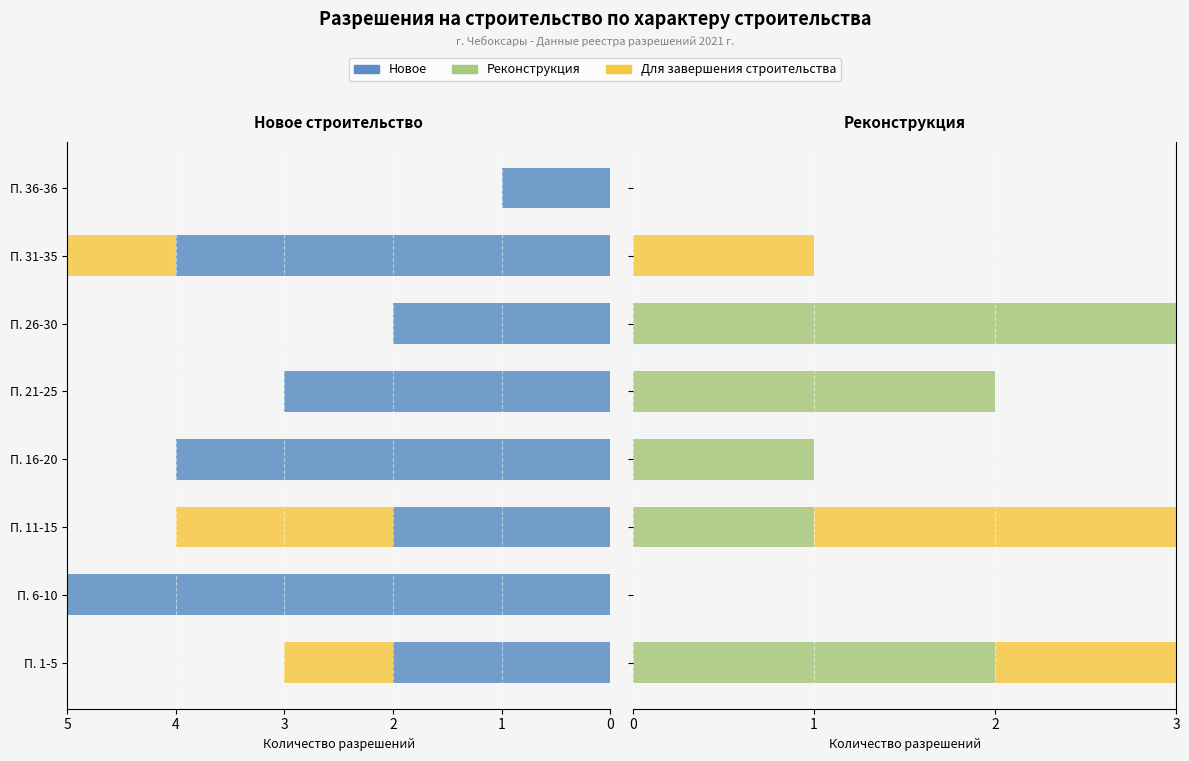

Rank the series by their maximum value, from highest to lowest.

новое, реконструкция, для завершения строительства